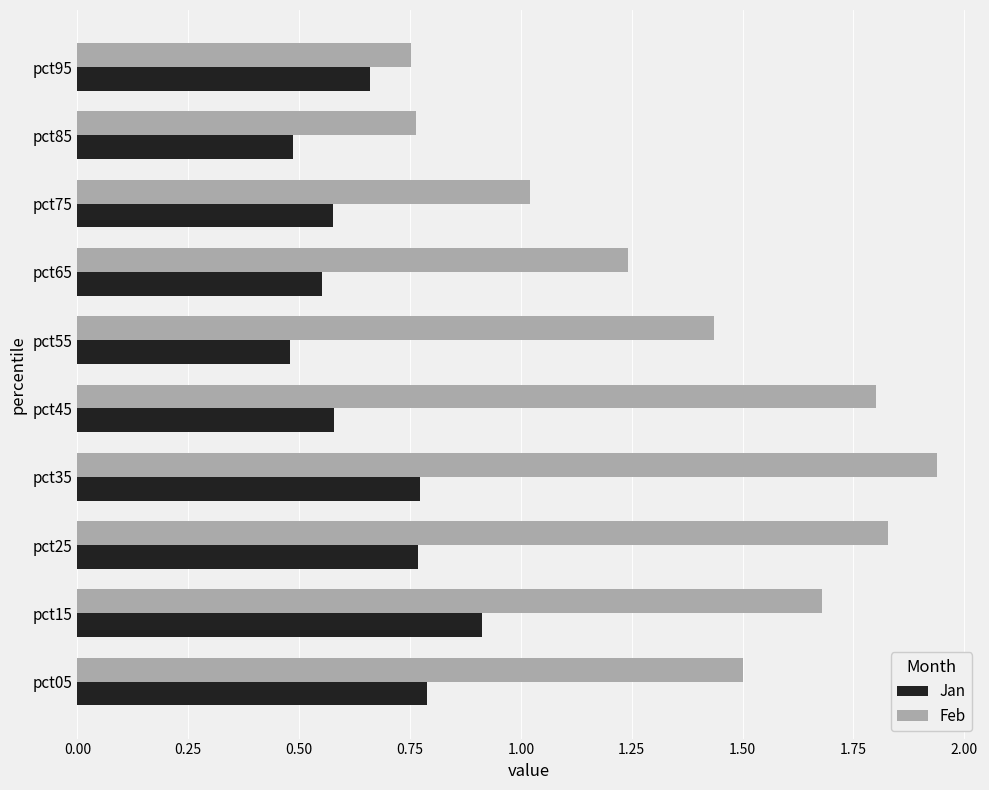

The value of Feb at pct55 is 0.9. True or false?

False